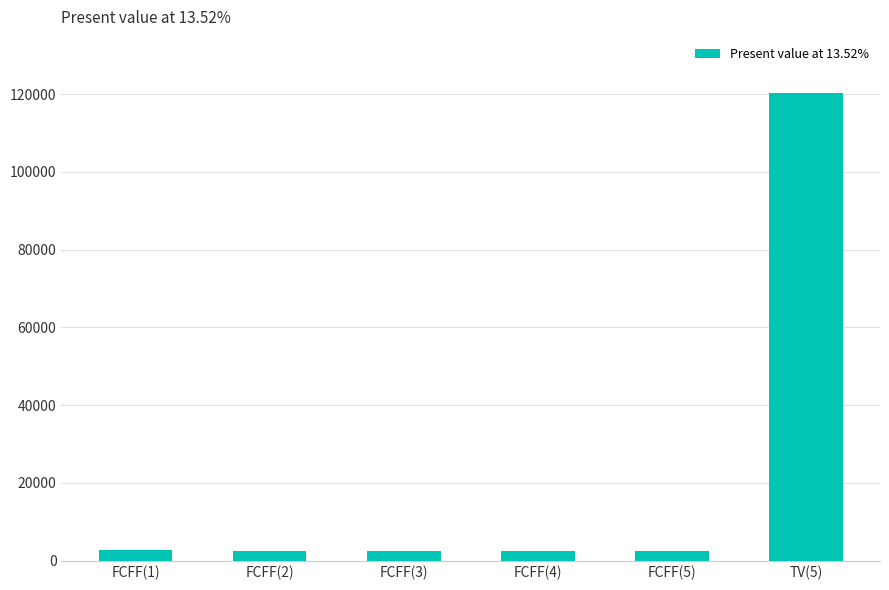

Where does the data first go above 2574?

FCFF(1)